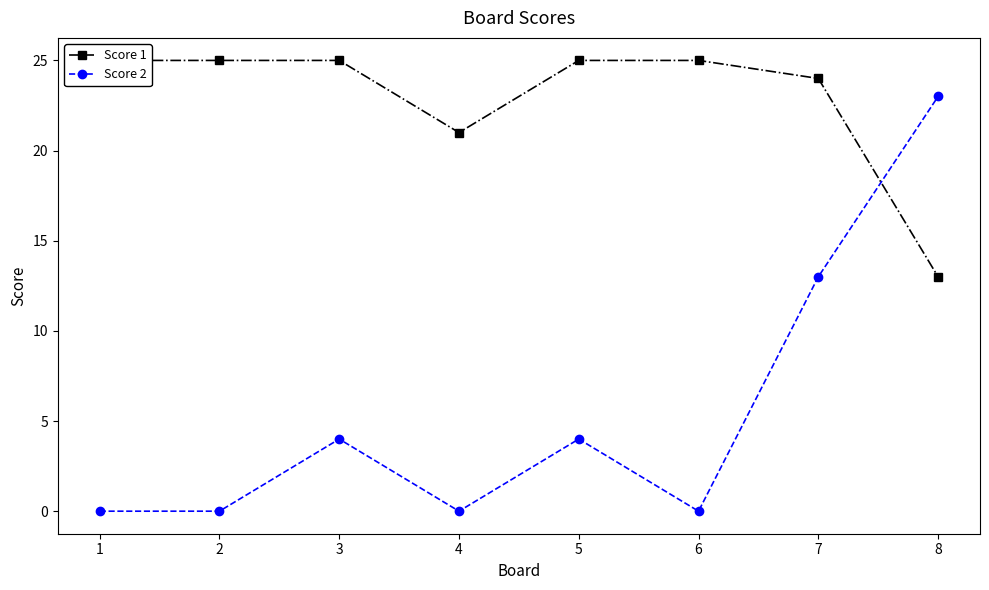

How many lines are shown in the chart?

2